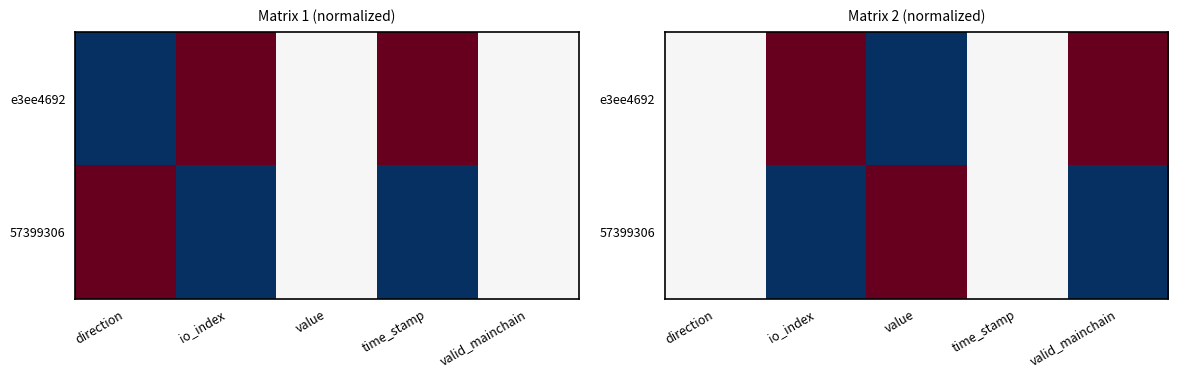

Count the e3ee4692 values in the range 0 to 1.

4